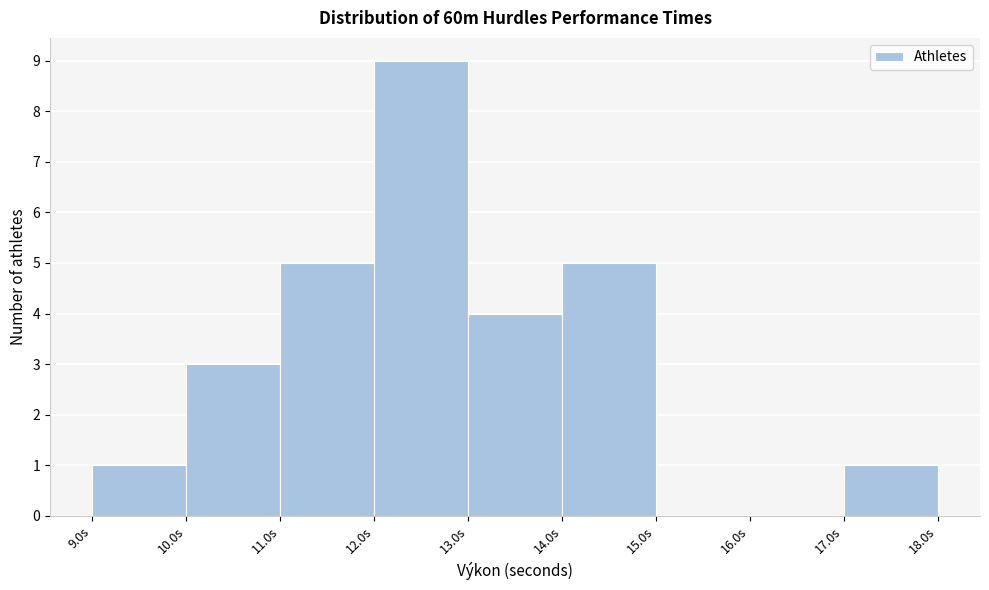

What is the height of the bar covering 10 to 11 on the x-axis? The values are not printed on the chart, so give them approximately, as read against the axis.

3